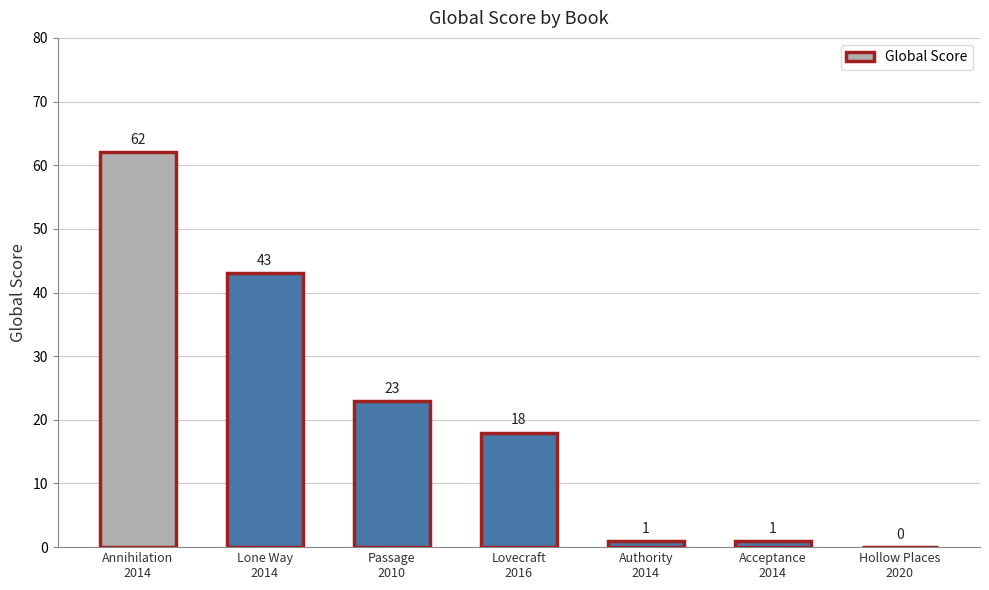

Are the bars horizontal?

No